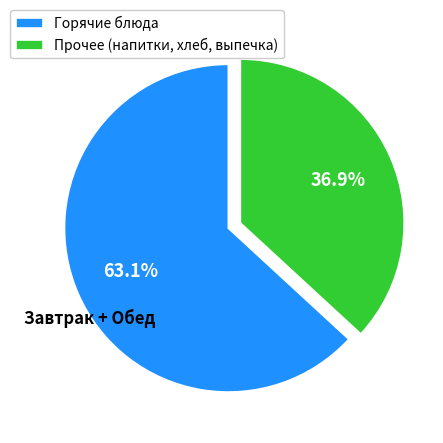

What percentage is NOT represented by Горячие блюда?

36.9%